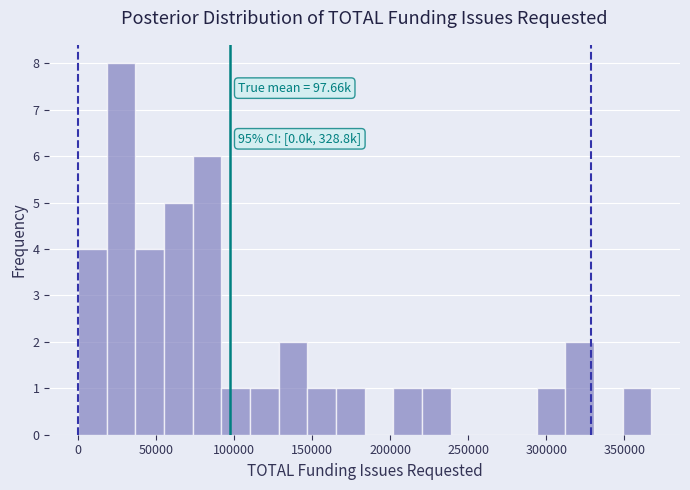

Read against the x-axis, roughly where is the centre of the tallest bar?

30000